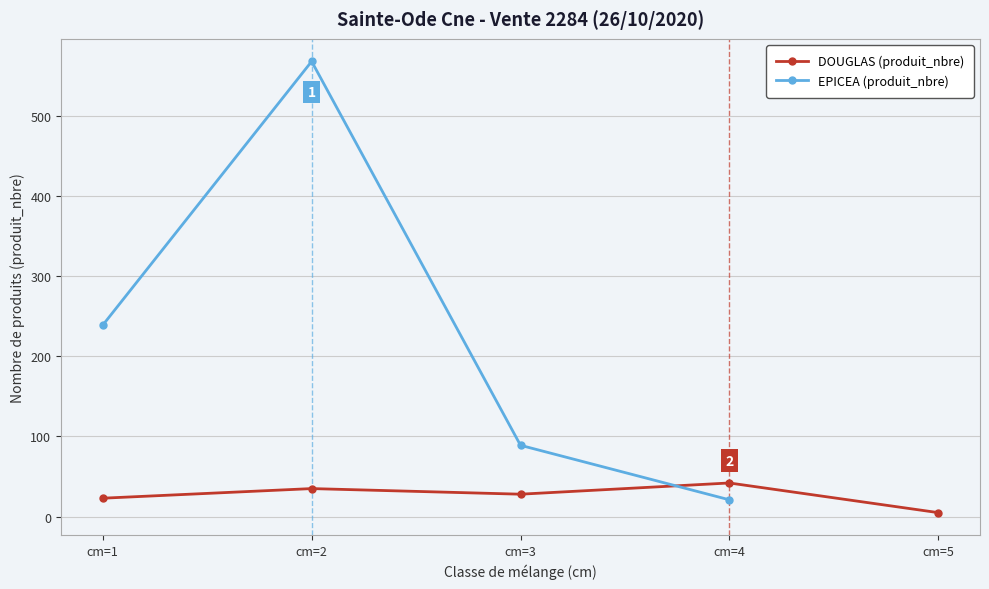

Is the value of DOUGLAS (produit_nbre) at cm=5 greater than the value of EPICEA (produit_nbre) at cm=5?

No